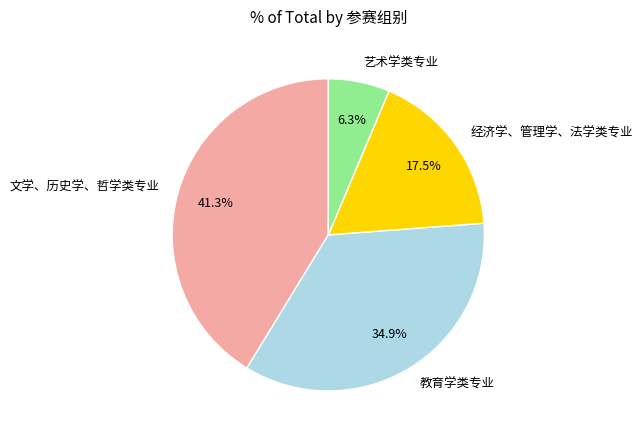

Does 文学、历史学、哲学类专业 represent more than half of the total?

No